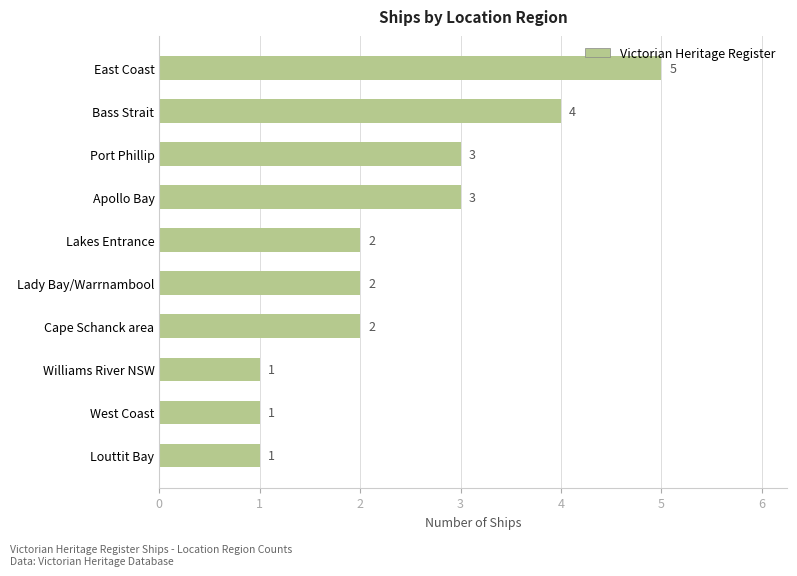

Which category has the highest value across all series?

East Coast